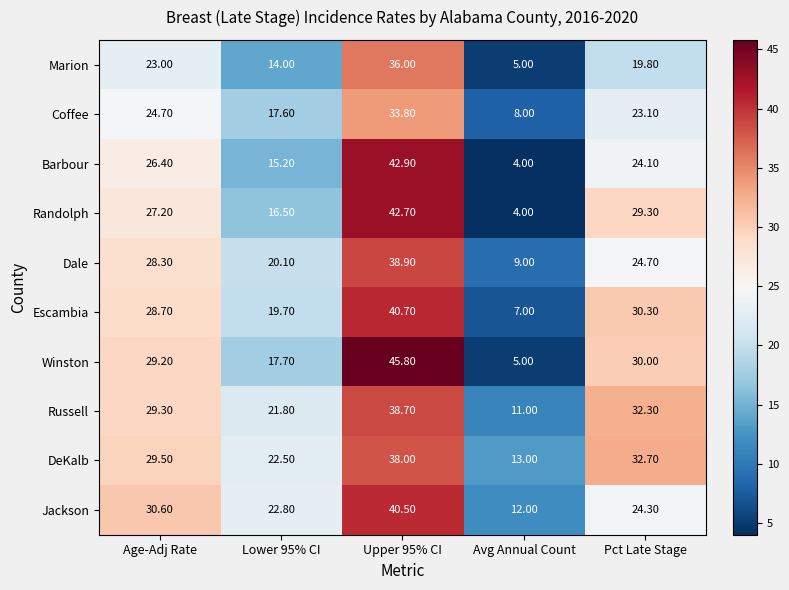

What is the difference between the highest and lowest values at Avg Annual Count?

9.0